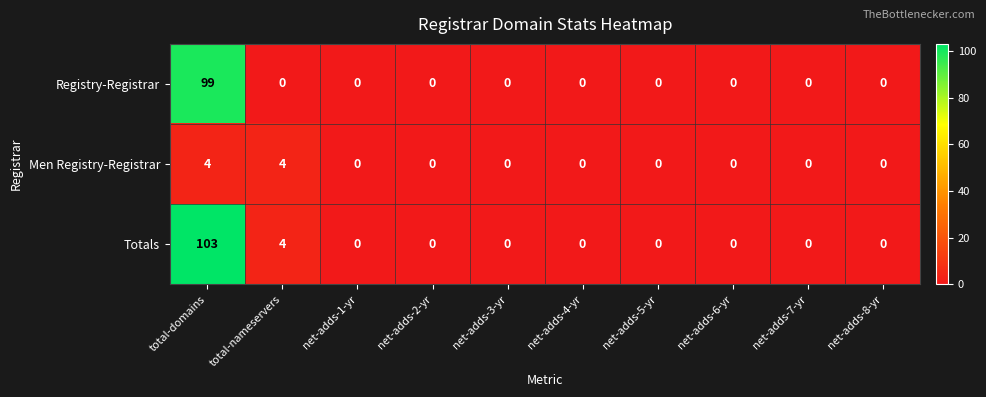

Which series has the widest spread of values?

Totals